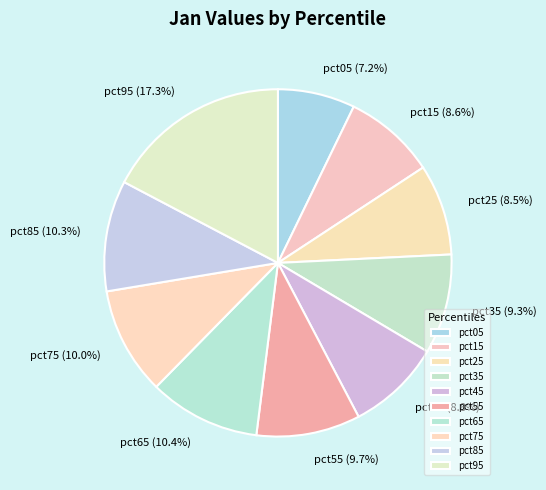

To the nearest percent, what percentage of the pie is pct15?

9%